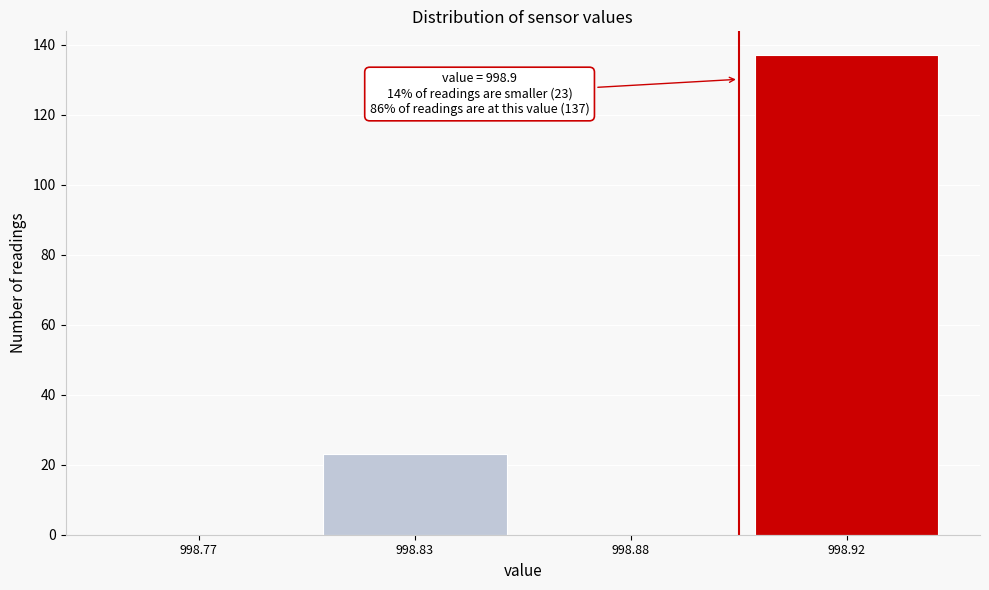

Reading left to right, extract all data points from this chart.

998.77=0	998.83=23	998.88=0	998.92=137